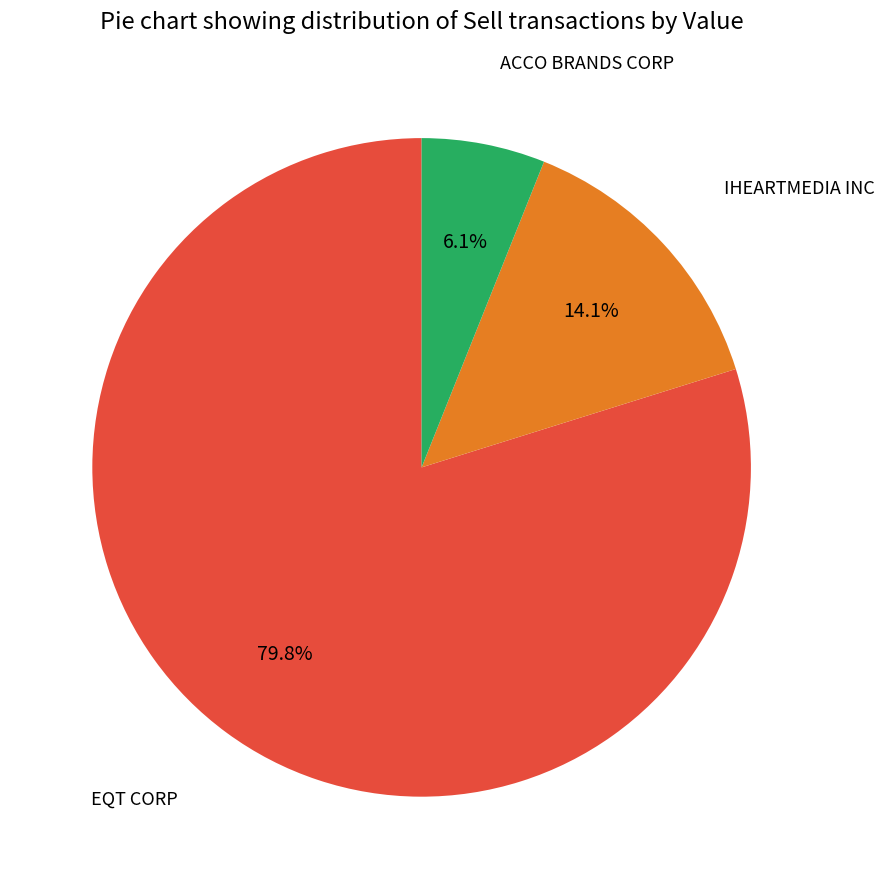

What is the ratio of the value at EQT CORP to the value at IHEARTMEDIA INC?

5.7